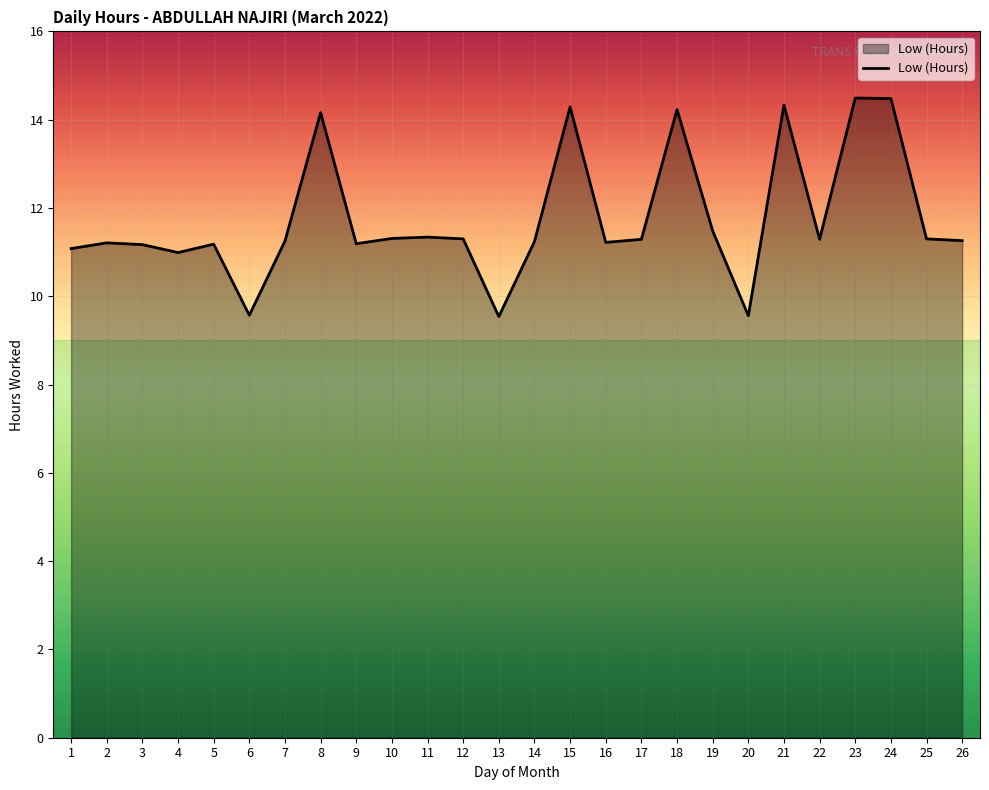

How many lines are shown in the chart?

1